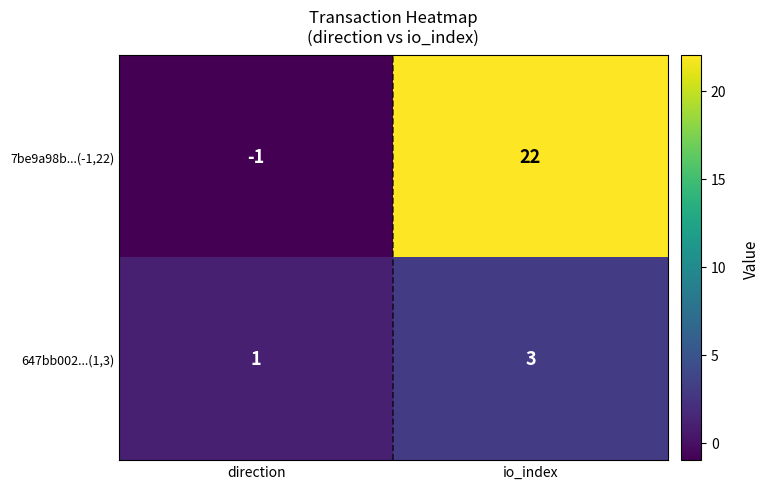

What is the total value across all series at io_index?

25